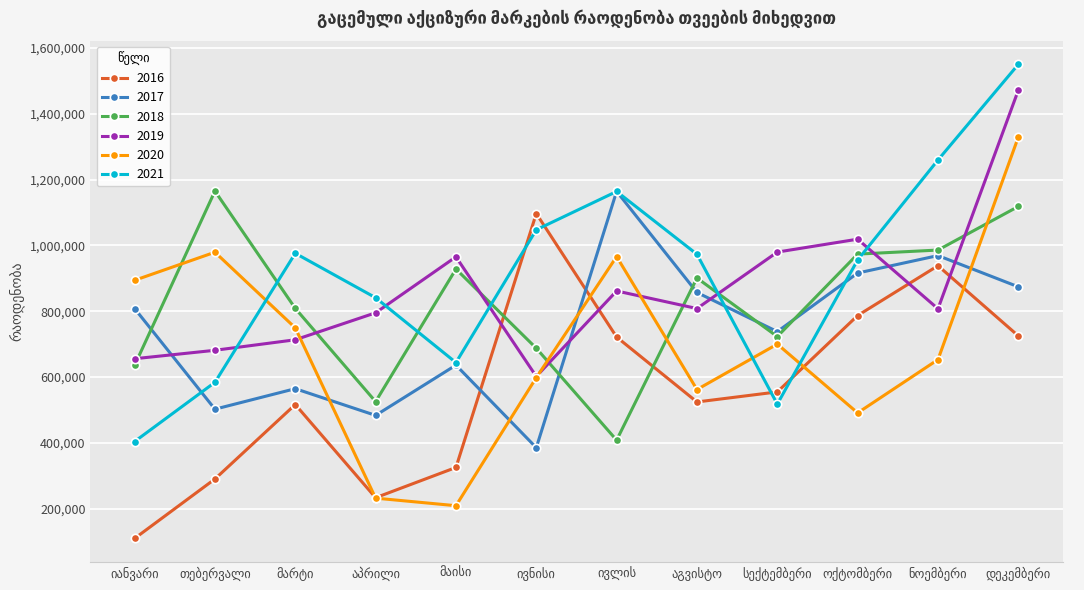

How many series are shown in this chart?

6